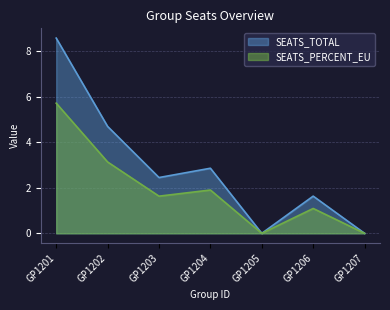

How many lines are shown in the chart?

2